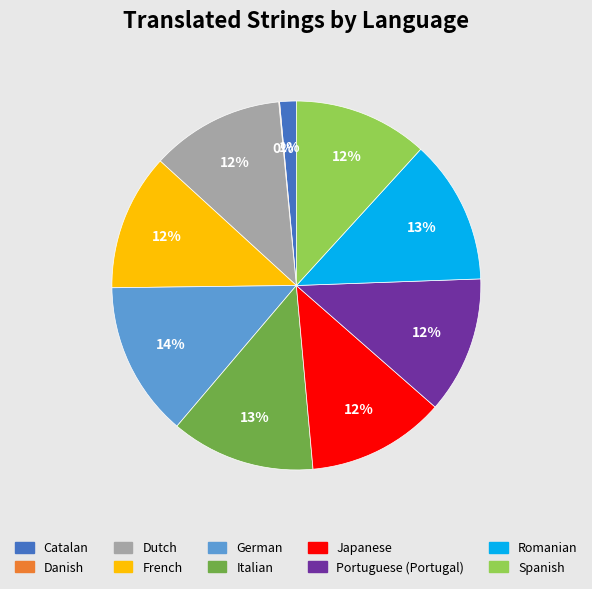

Combined, do Romanian and Portuguese (Portugal) account for over 50%?

No